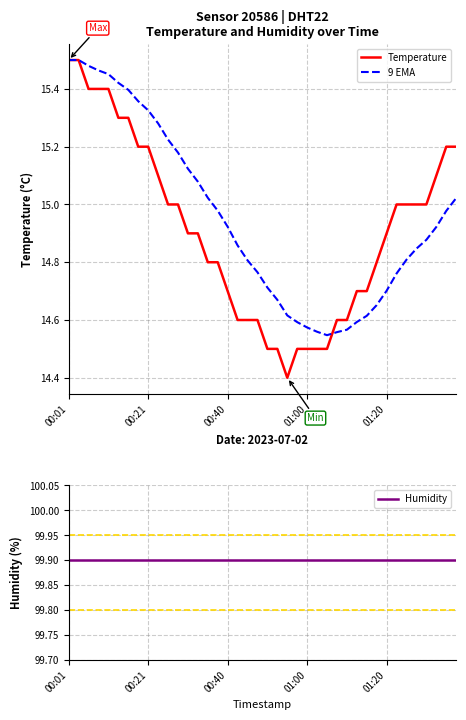

Which series has the largest range (max minus min)?

Temperature